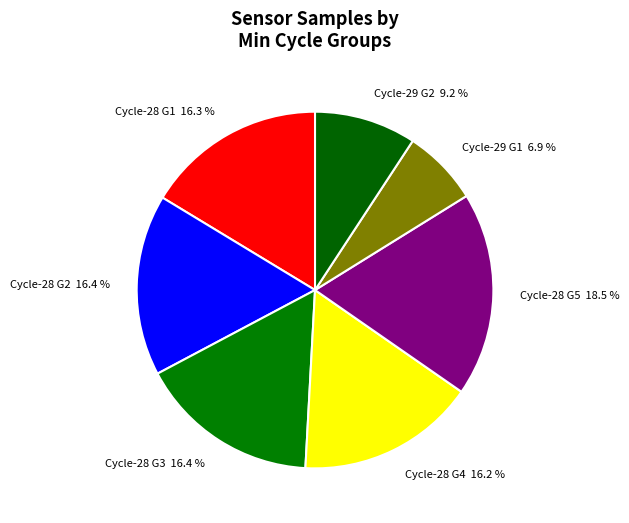

Combined, do Cycle-28 G2 16.4 % and Cycle-29 G2 9.2 % account for over 50%?

No